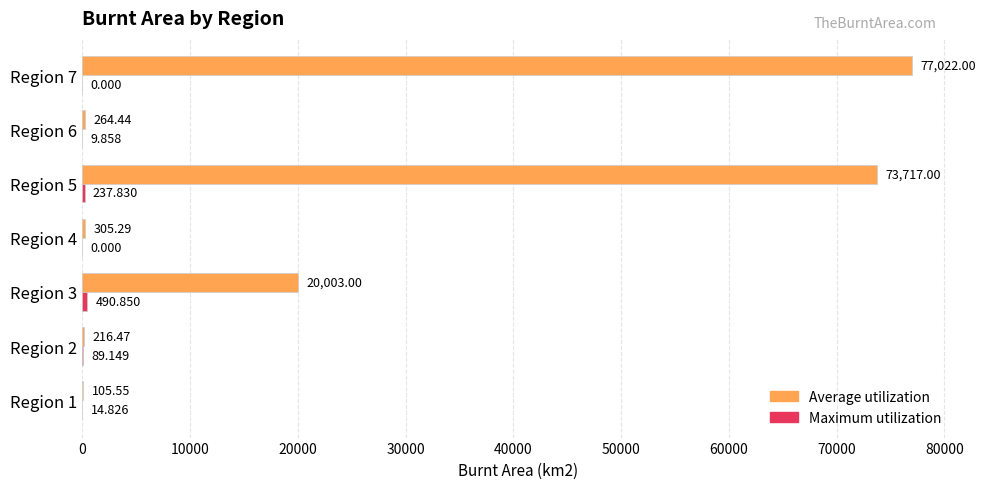

What is the sum of all Average utilization values?

171633.8